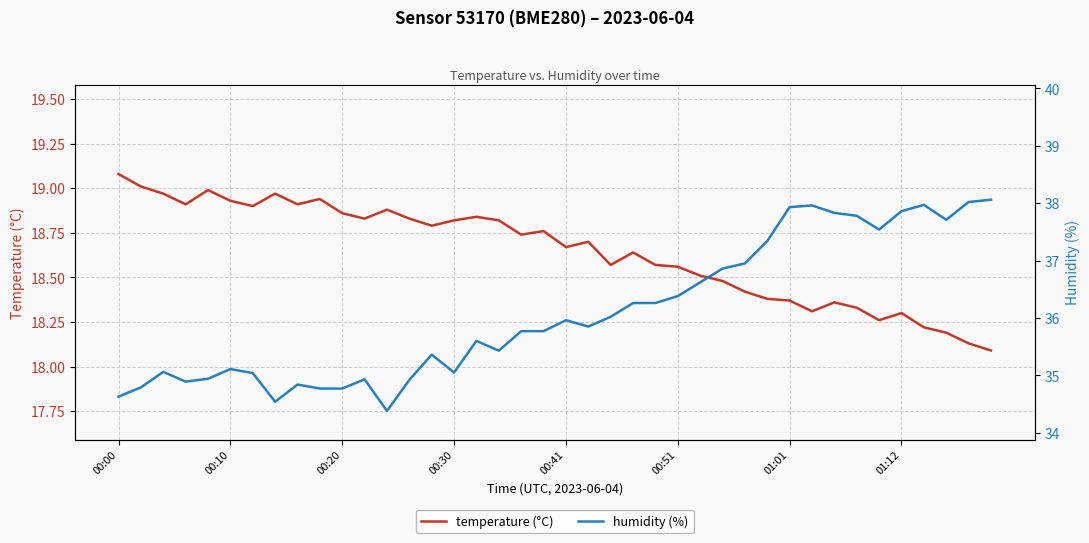

Is the value of humidity (%) at 10 greater than the value of temperature (°C) at 21?

Yes